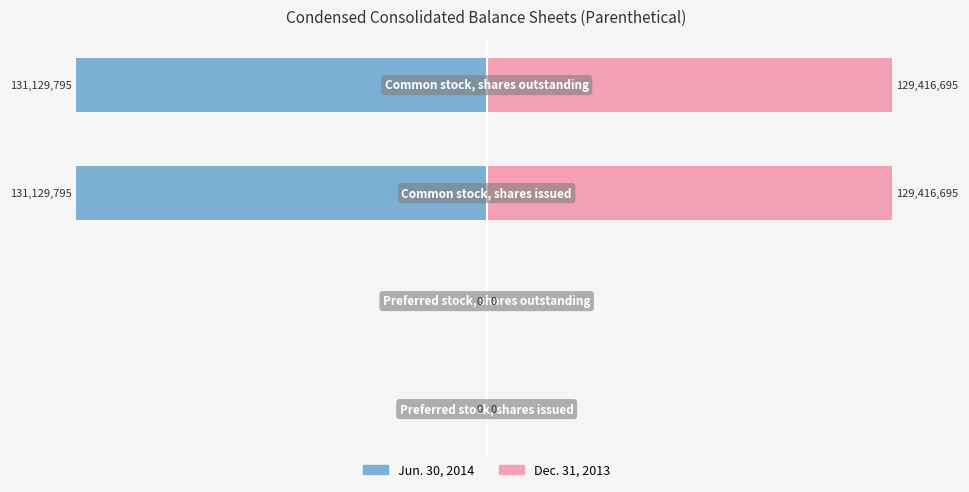

How many distinct data groups are displayed?

2